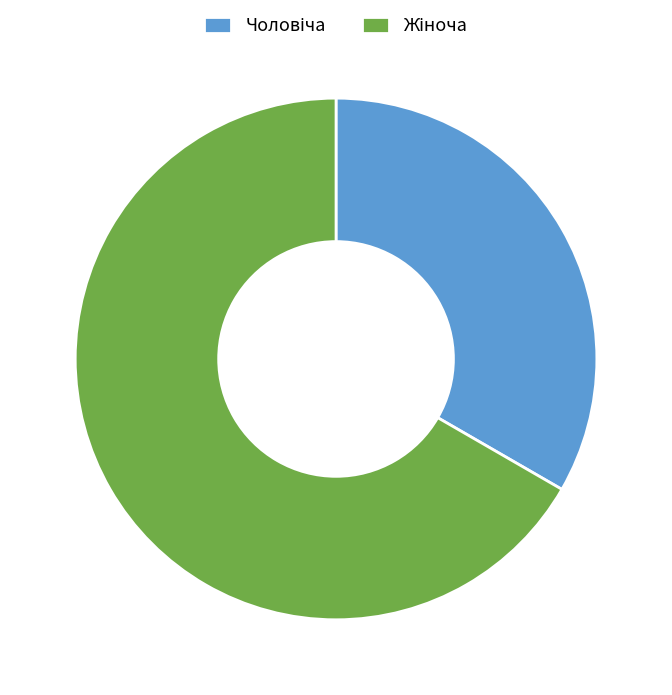

Is there any slice that represents more than half of the pie?

Yes